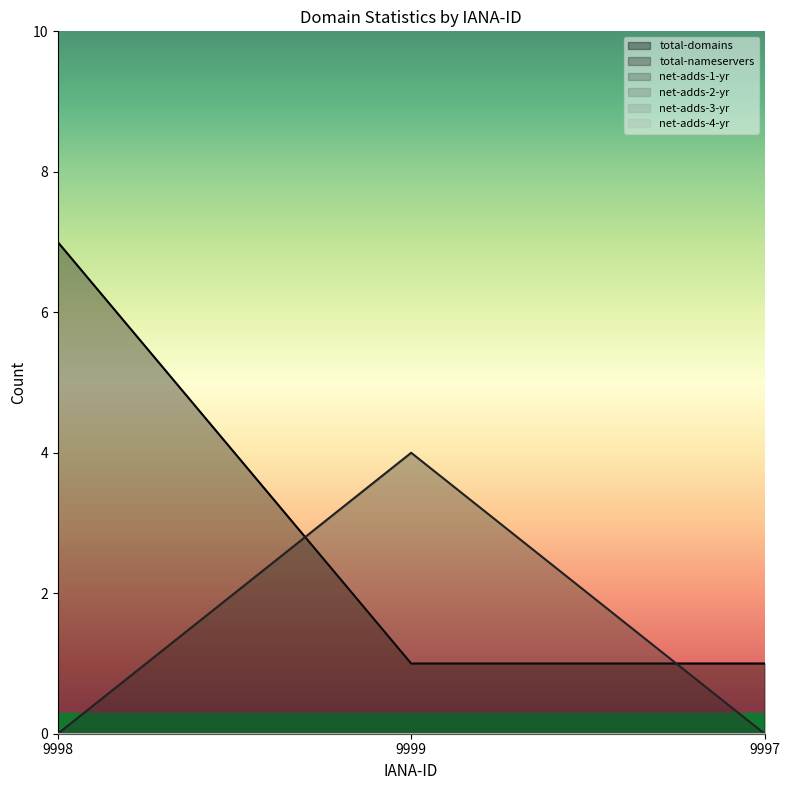

Reading left to right, what are all the values shown in this chart?

total-domains: 7	1	1
total-nameservers: 0	4	0
net-adds-1-yr: 0	0	0
net-adds-2-yr: 0	0	0
net-adds-3-yr: 0	0	0
net-adds-4-yr: 0	0	0